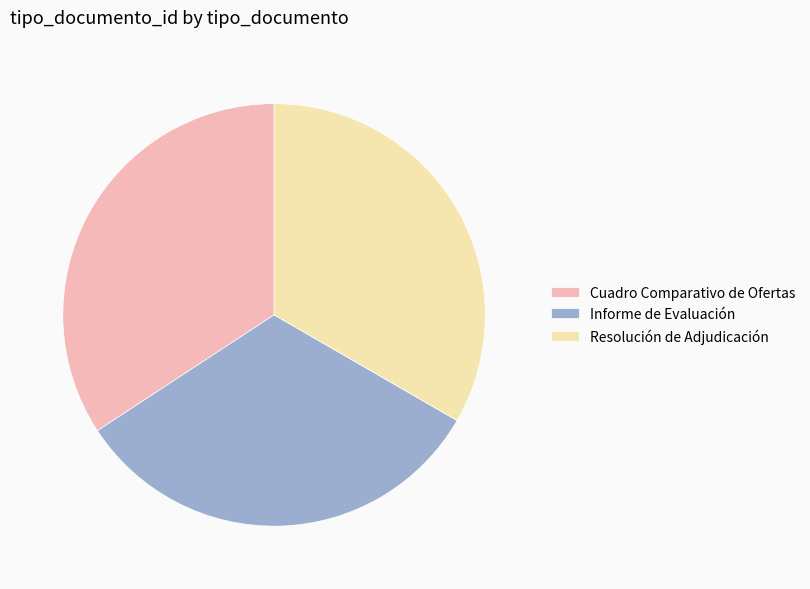

Rank the categories by value from highest to lowest.

Cuadro Comparativo de Ofertas, Resolución de Adjudicación, Informe de Evaluación